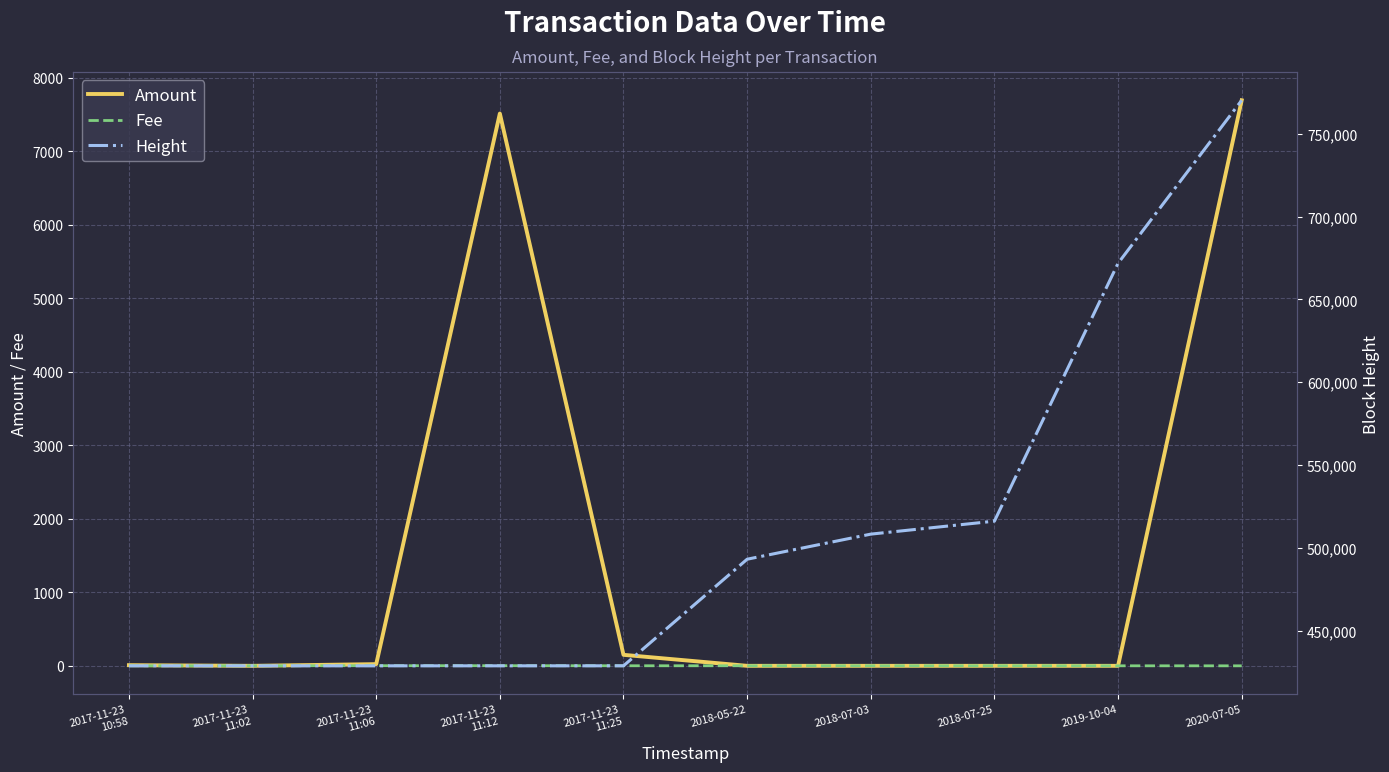

What position from the right is 2017-11-23
11:25?

6